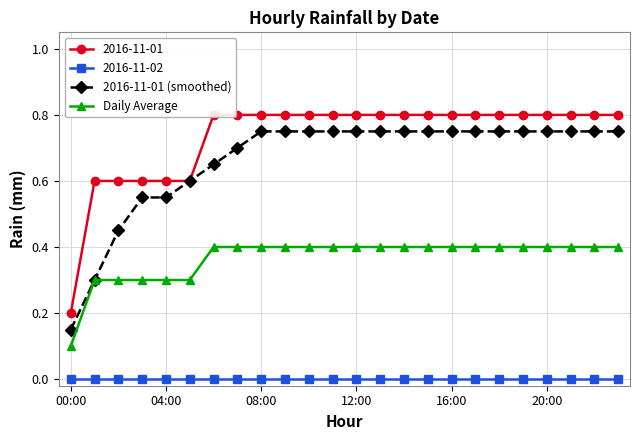

True or false: Daily Average and 2016-11-02 intersect in this chart.

False